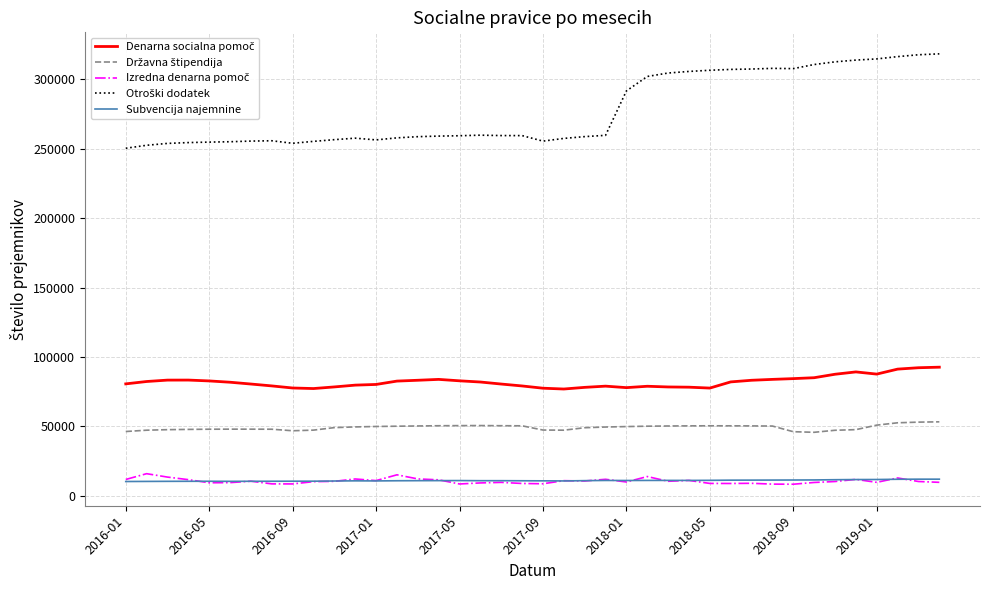

What is the minimum value shown in the chart?

8339